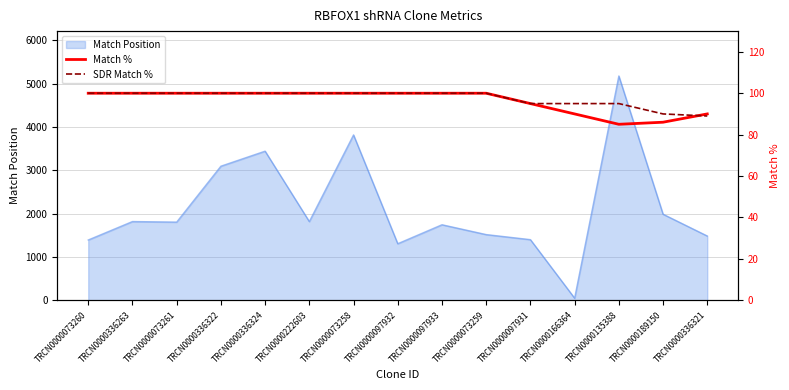

Where is the first local minimum for Match %?

TRCN0000135388